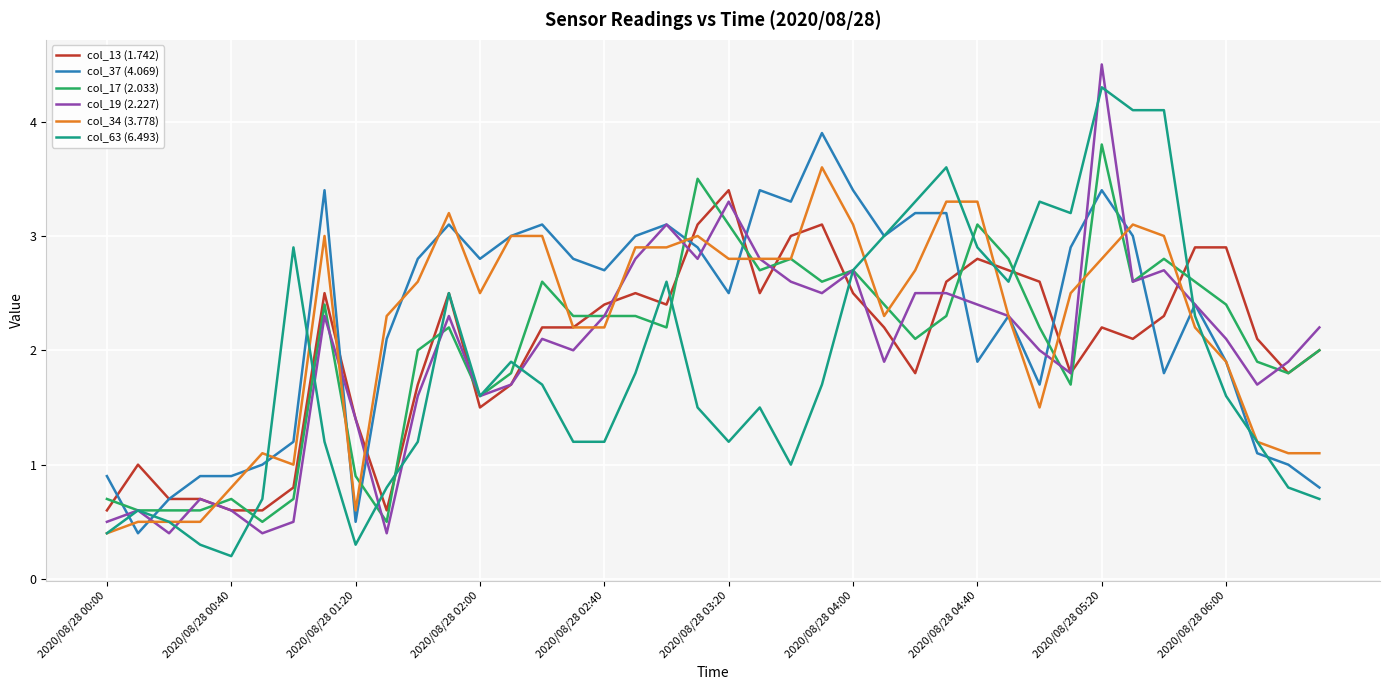

What is the maximum value for col_34 (3.778)?

3.6